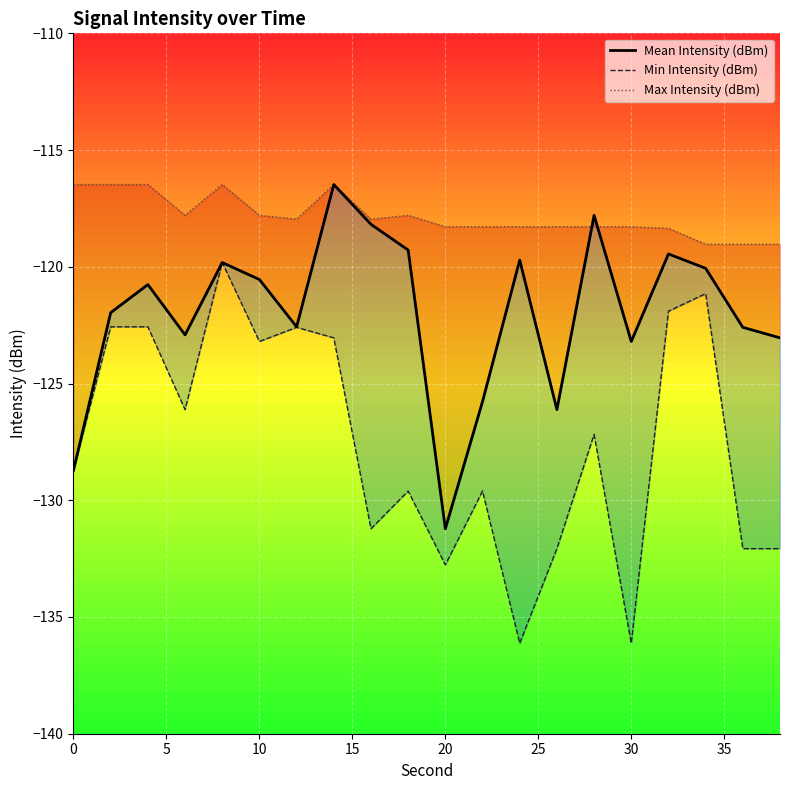

At how many categories does at least one series exceed -119?

17